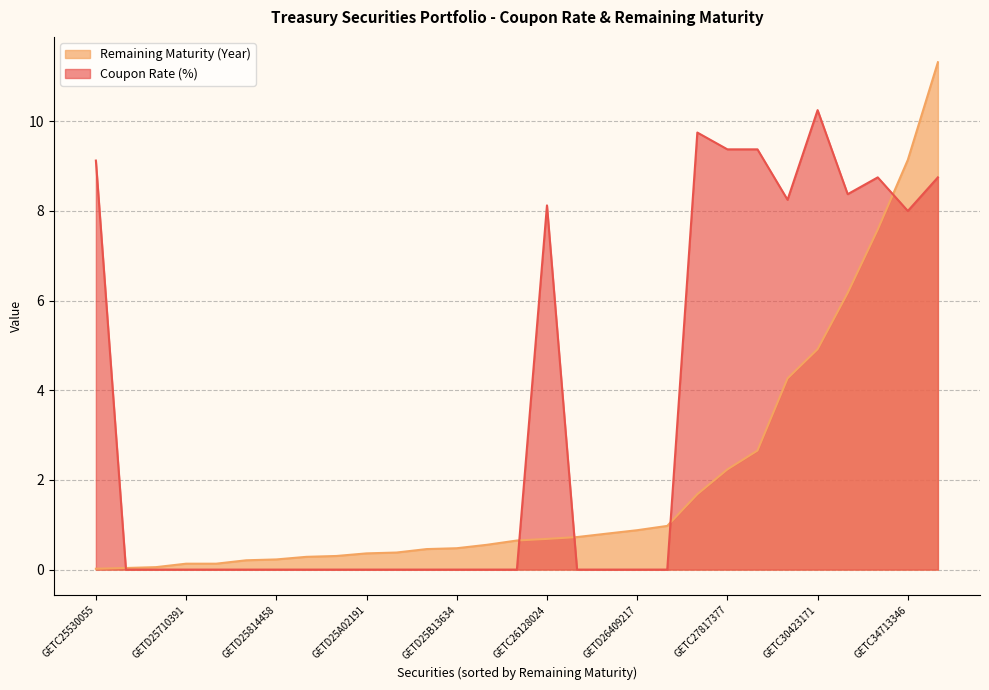

The Remaining Maturity (Year) series shows 9.8 at GETC31725061. True or false?

False